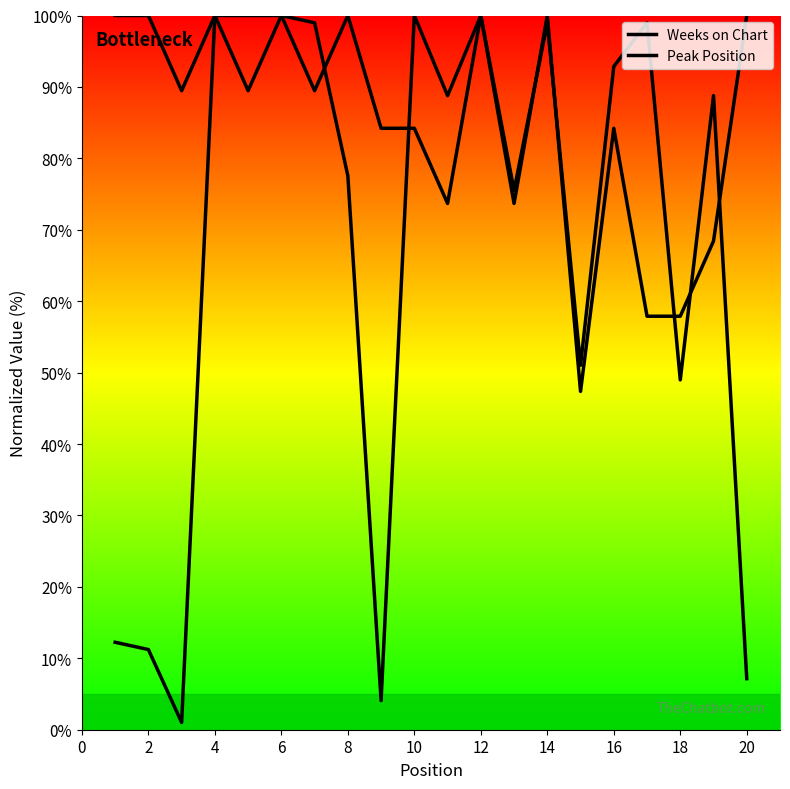

Is this an area chart (filled region under the line)?

No